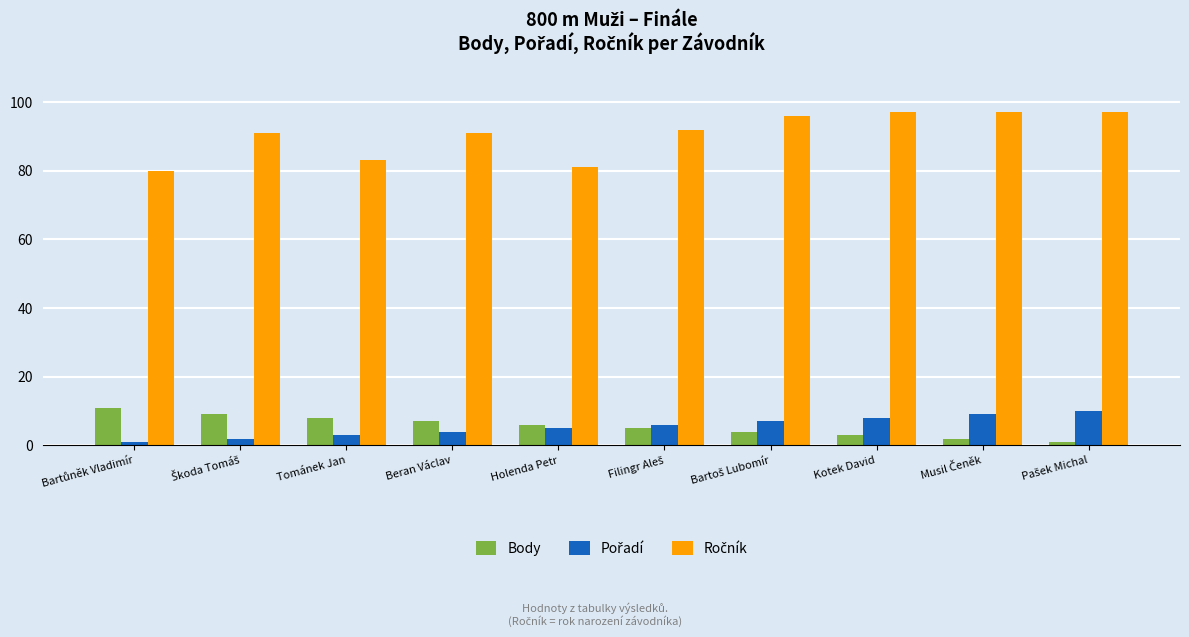

What is the difference between the maximum and minimum values in the Body series?

10